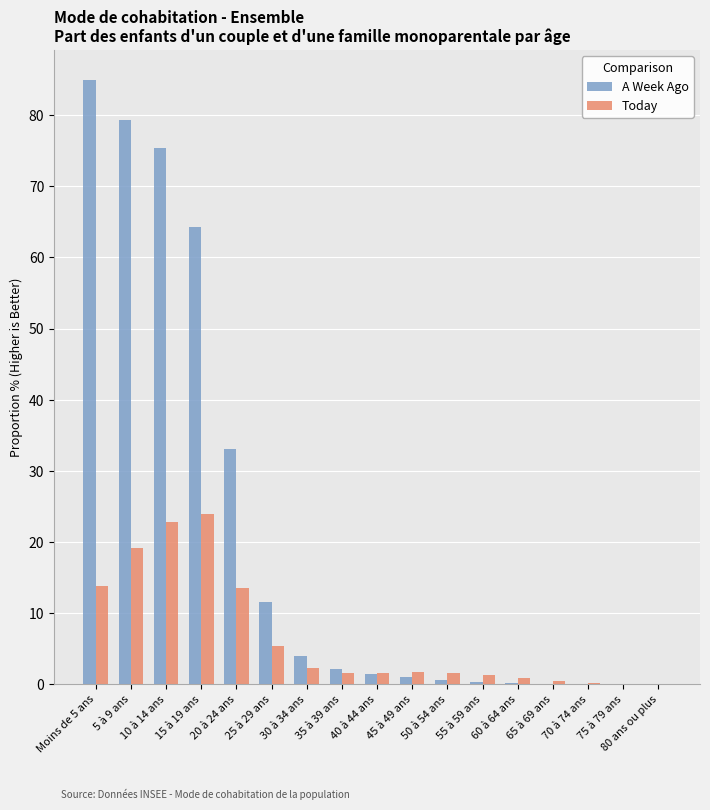

What is the sum of all A Week Ago values?

357.7